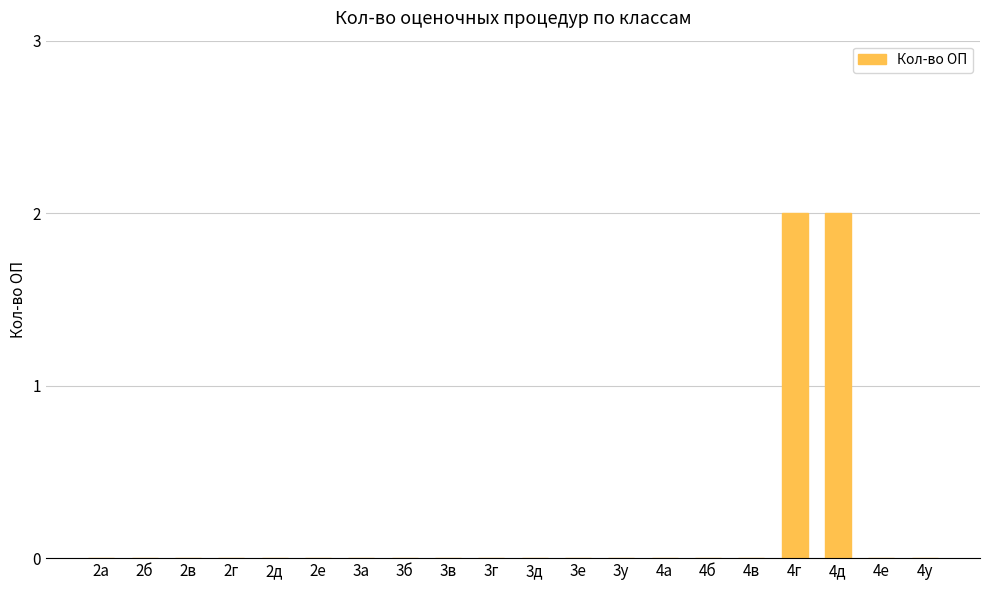

How many series are shown in this chart?

1